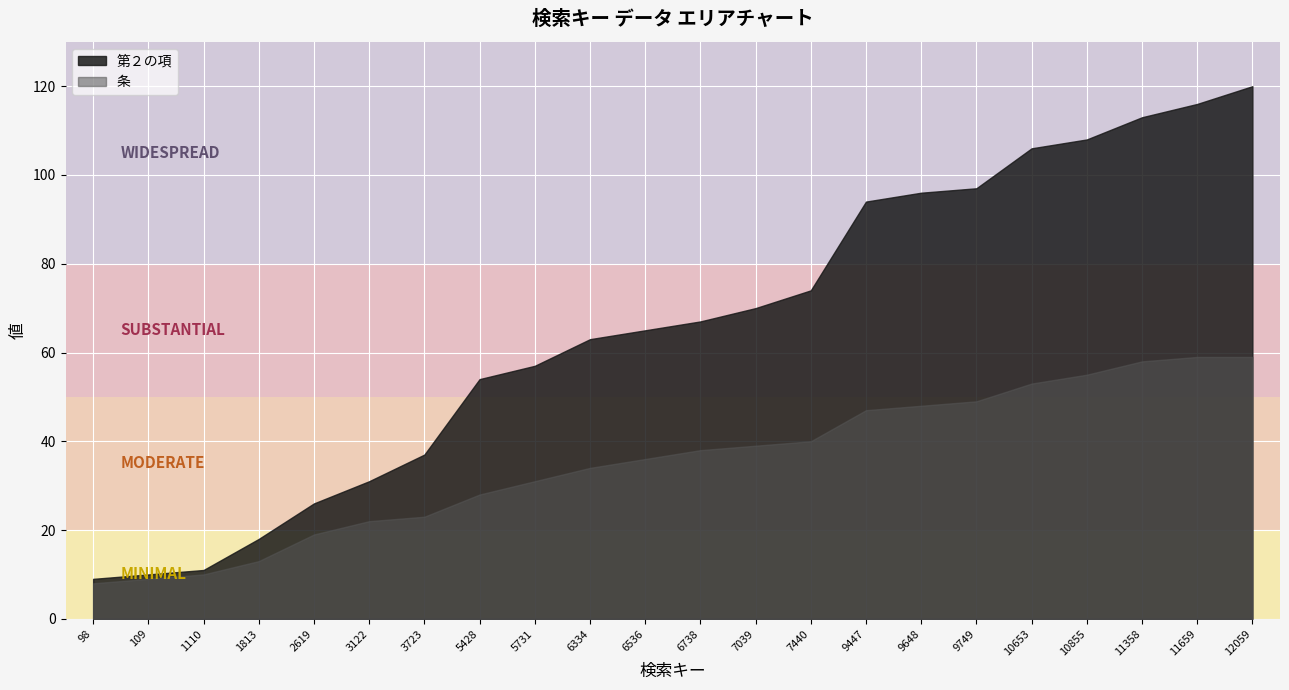

Which has a higher value, 6536 or 11358?

11358